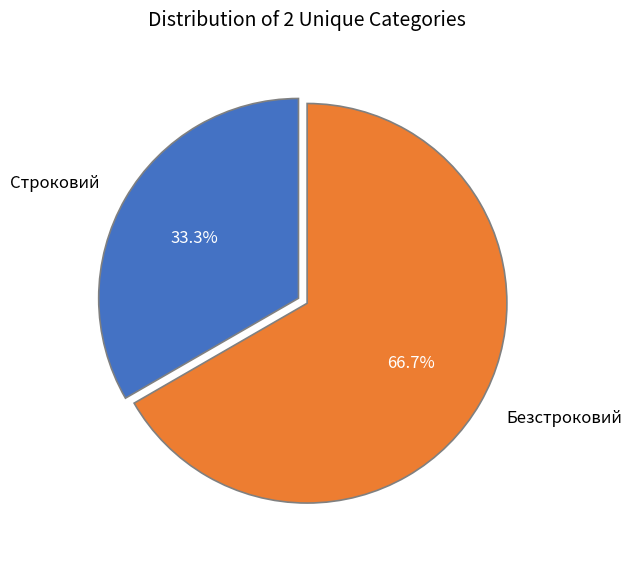

Does any single category account for the majority?

Yes